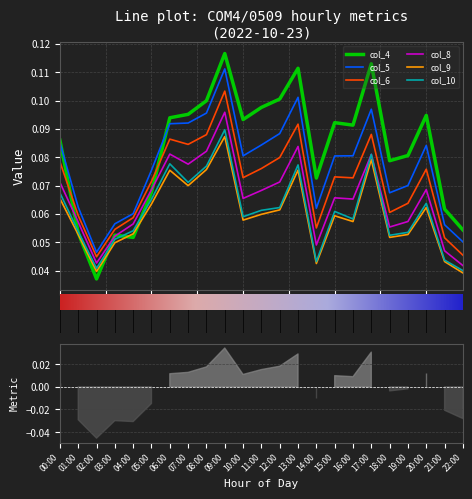

What is the highest value of the col_6 series?

0.1